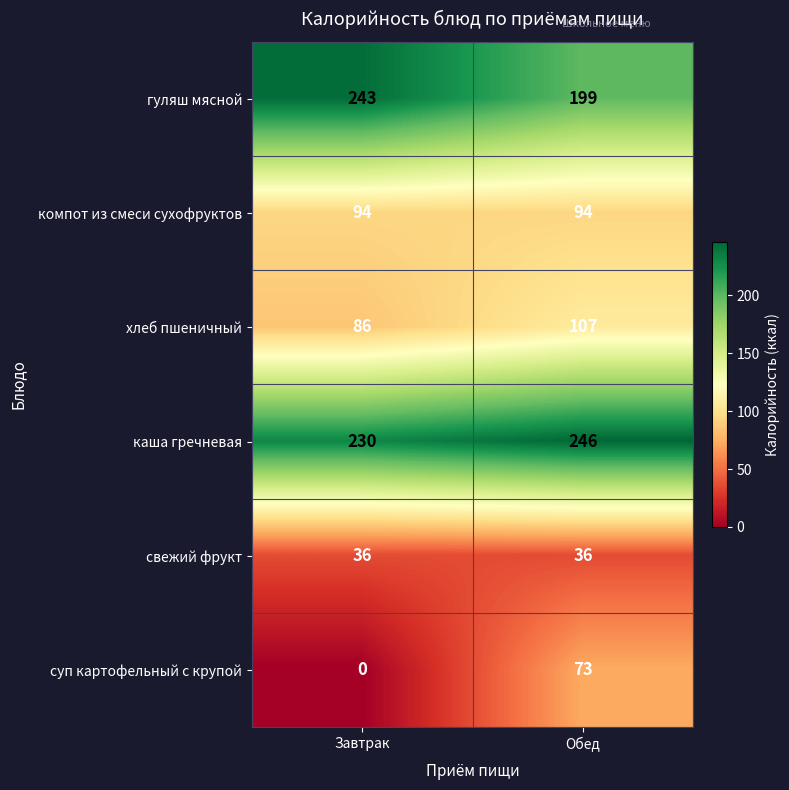

The value of суп картофельный с крупой at Обед is 73. True or false?

True